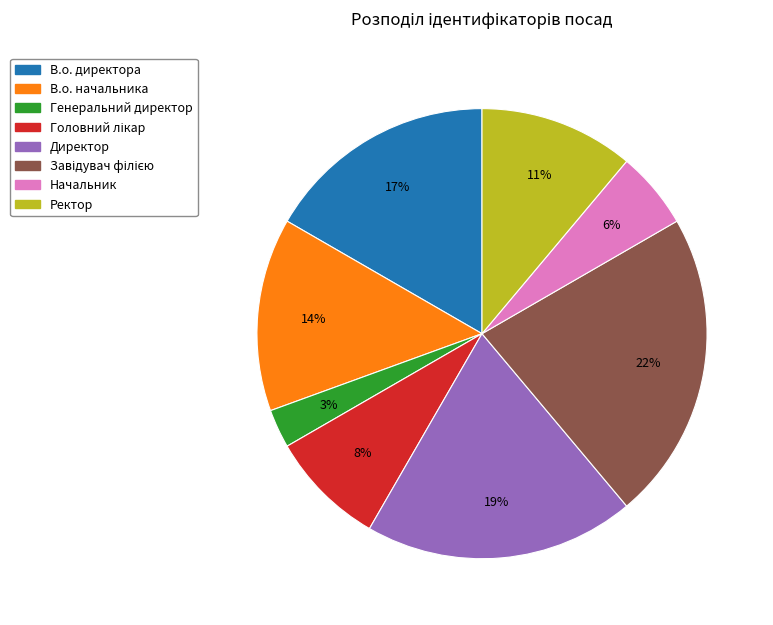

To the nearest percent, what is the difference between the largest and smallest slice percentages?

19%